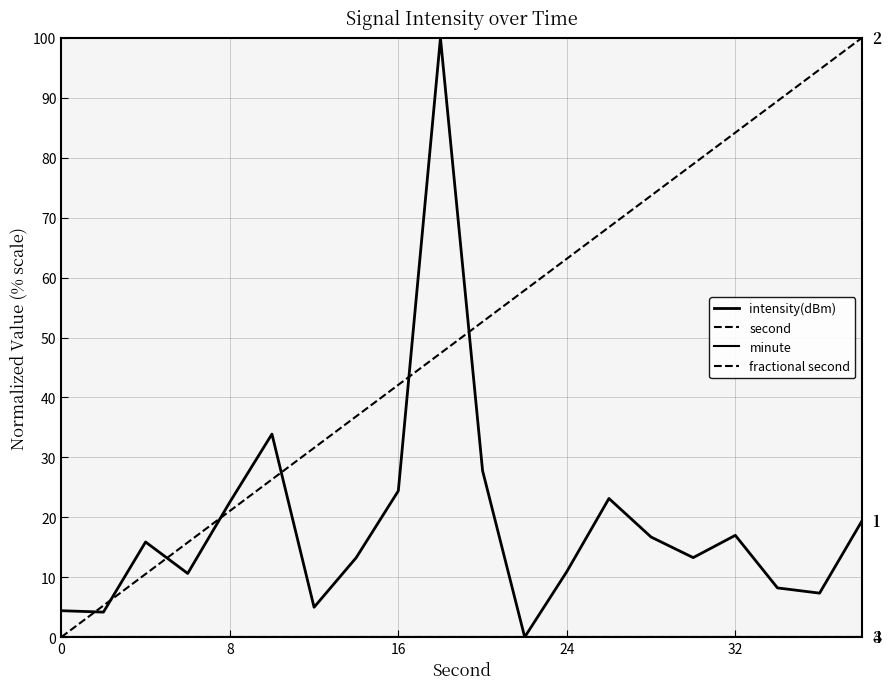

What is the difference between the second highest and minimum values in the intensity(dBm) series?

33.9